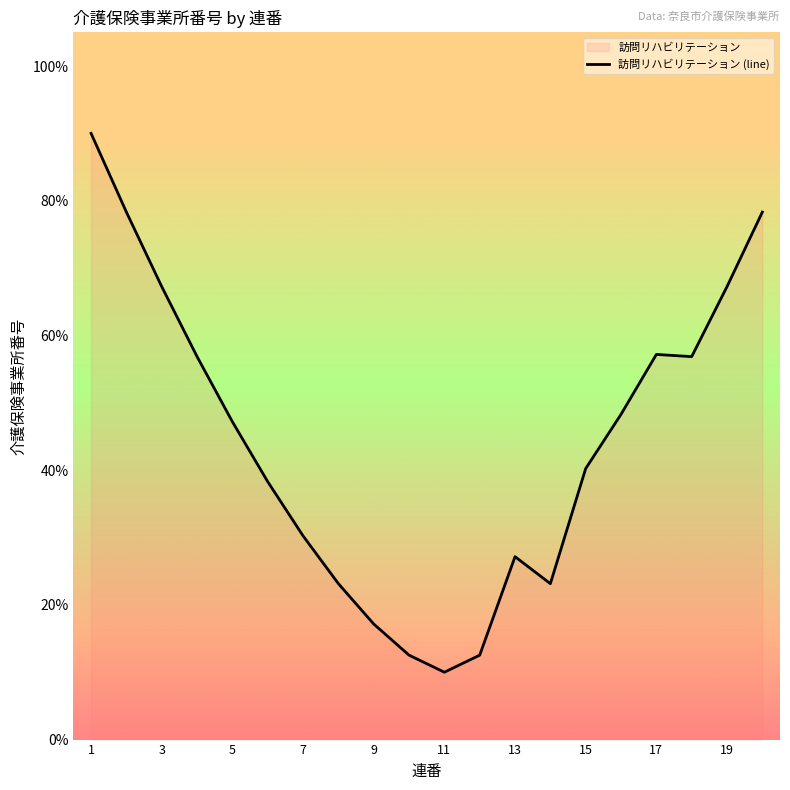

What is the smallest value displayed?

10.0